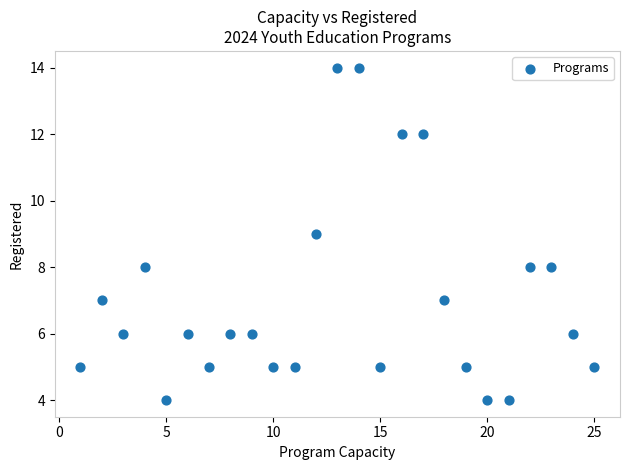

What is the range of X values (max minus min)?

24